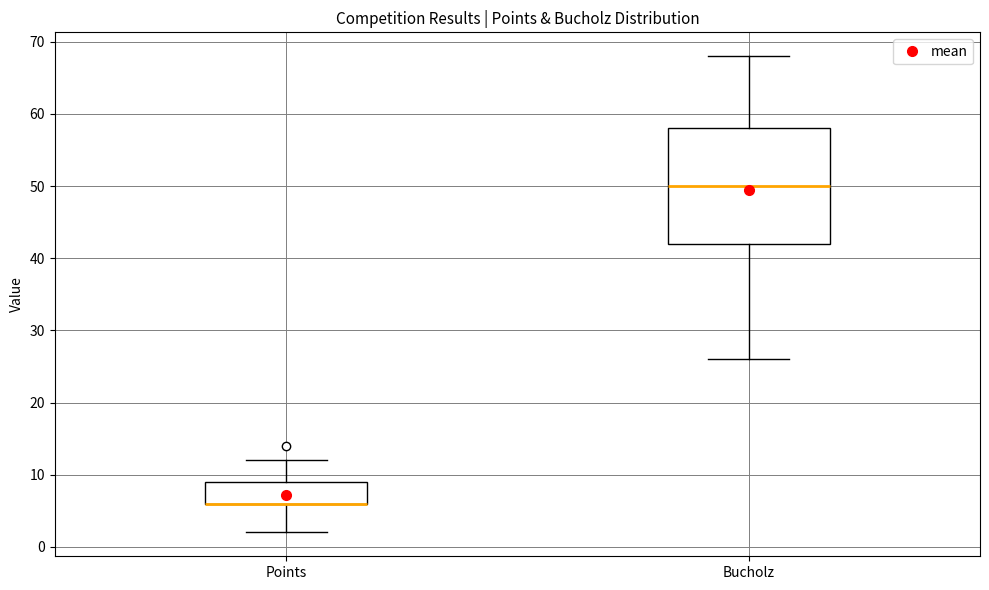

Reading left to right, read every box against the y-axis: the position of its median line, the range the box covers, and the ends of its whiskers. The values are not printed on the chart, so give them approximately, as read against the axis.

Points: median 6 (drawn on the box's lower edge), box 6 to 9, whiskers 2 to 12
Bucholz: median 50, box 42 to 58, whiskers 26 to 68